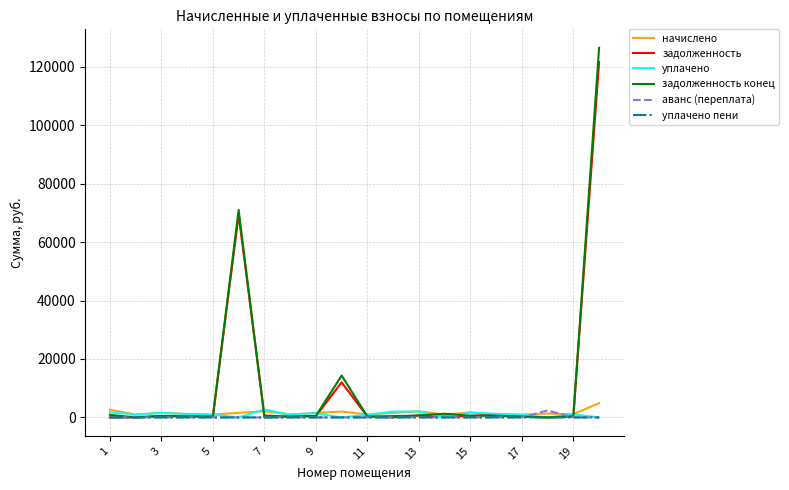

Which series has the widest spread of values?

задолженность конец